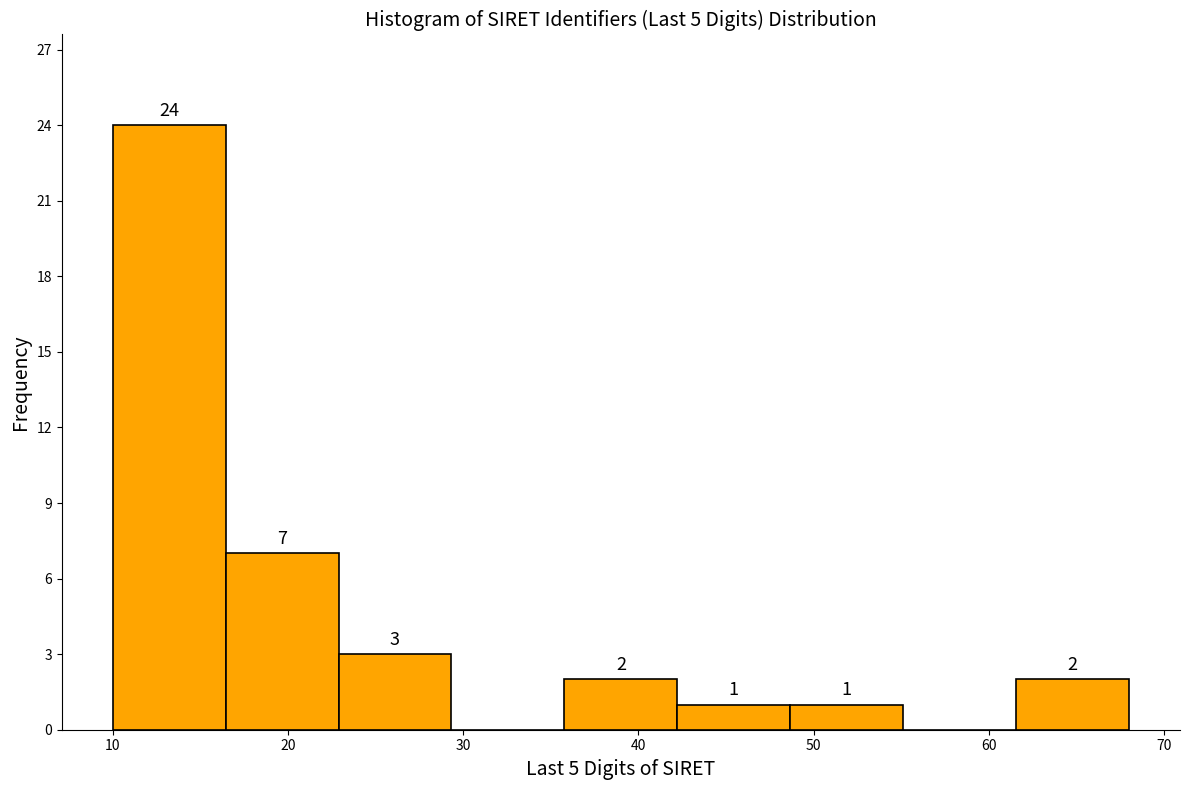

Which range on the x-axis has the tallest bar?

10 to 16